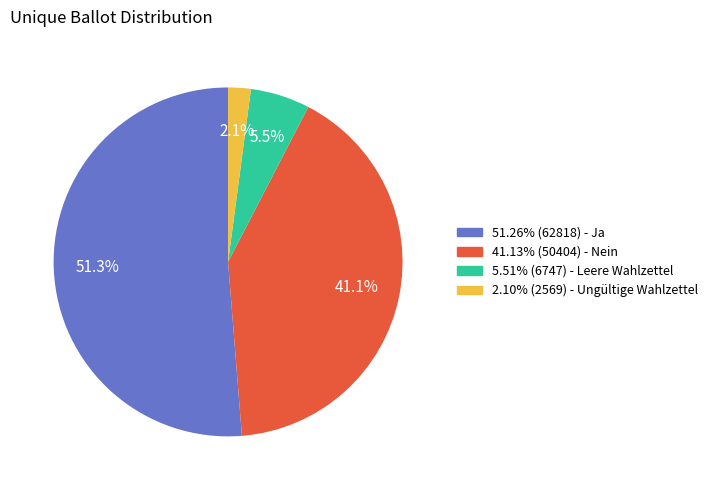

Does any single category account for the majority?

Yes